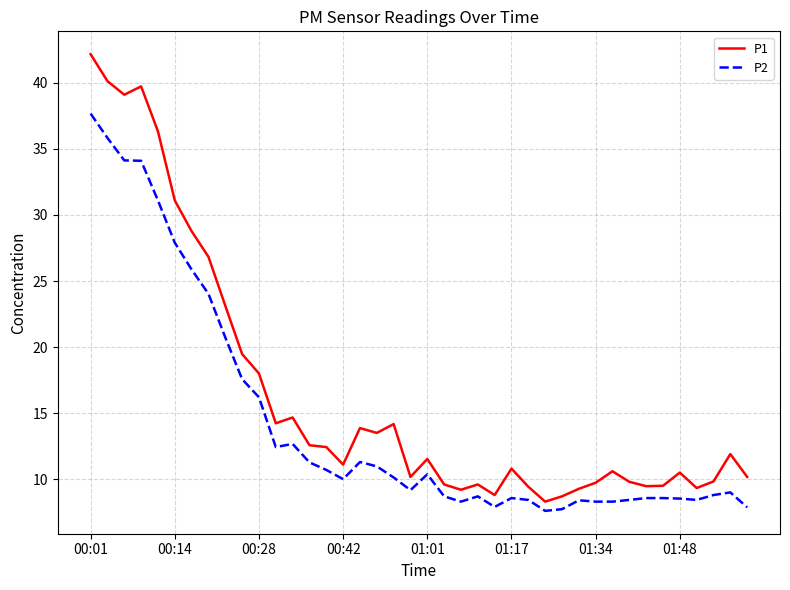

What is the greatest value displayed?

42.2